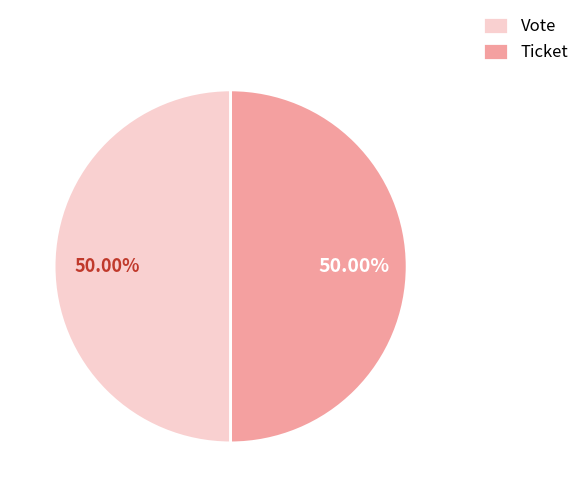

True or false: Ticket accounts for 1% of the total.

False